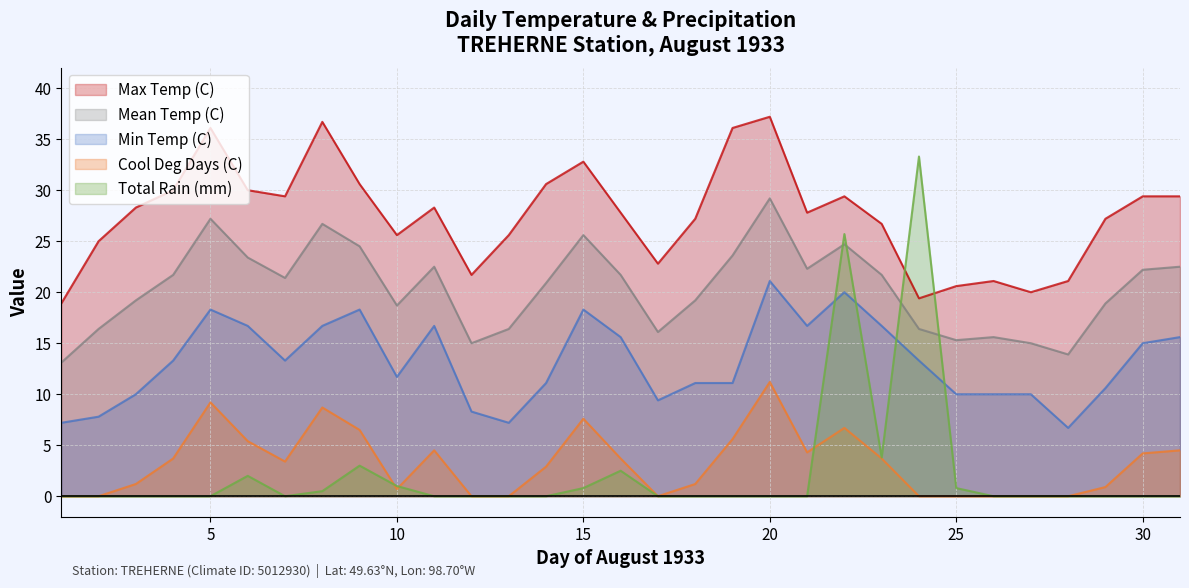

Is the value of Max Temp (C) at 29 greater than the value of Total Rain (mm) at 5?

Yes